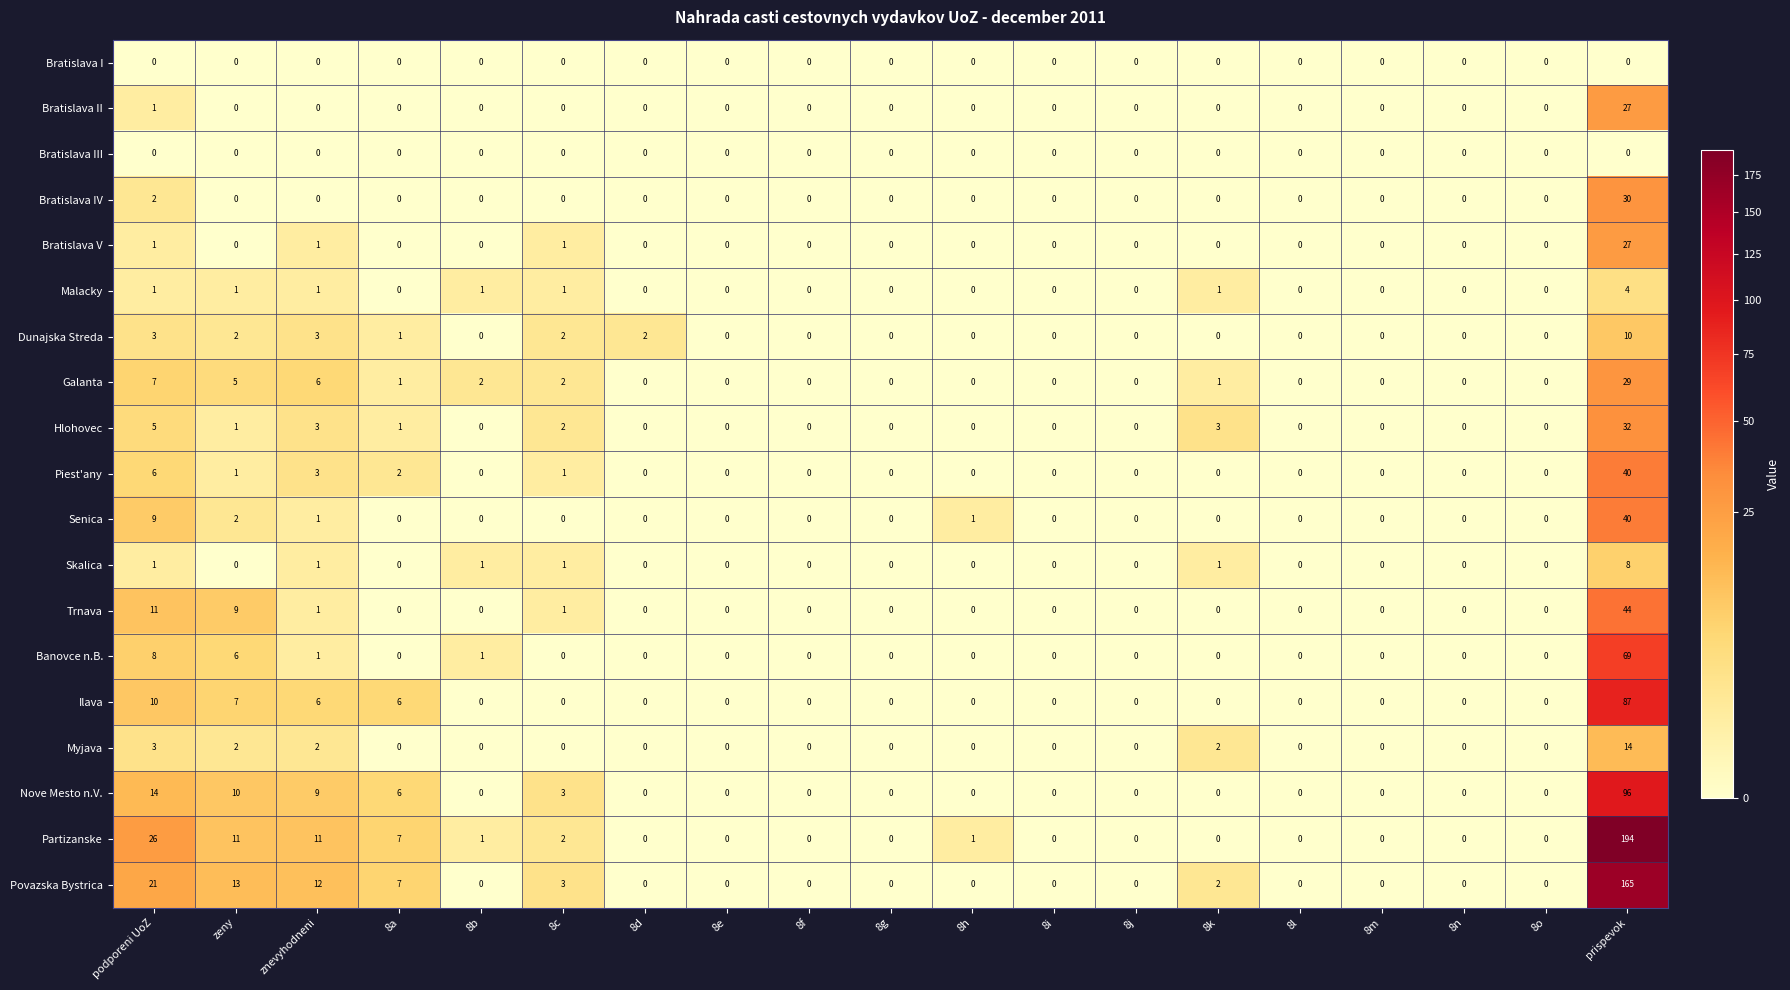

What is the maximum value shown in the chart?

194